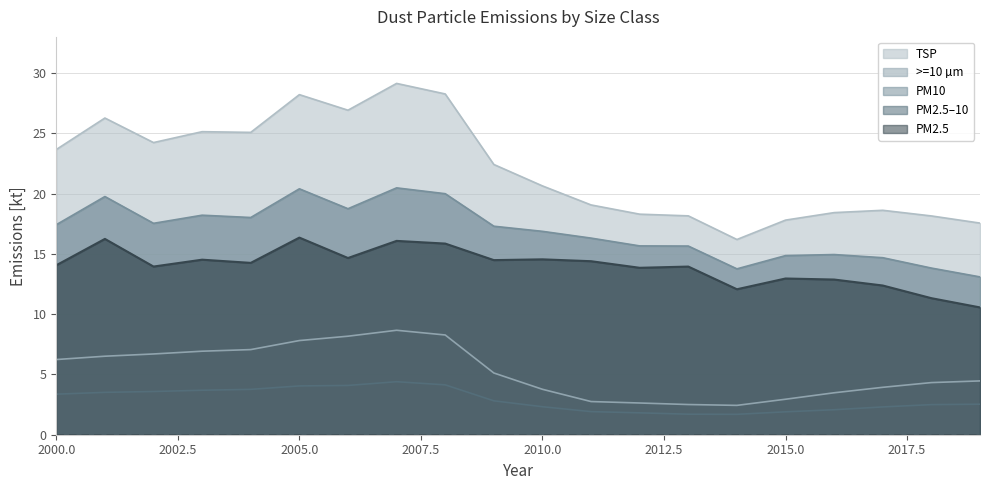

What is the difference between the PM10 values at 2003 and 2010?

1.3